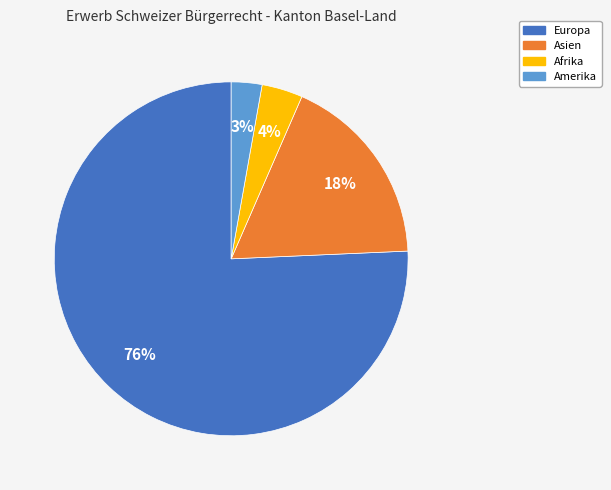

Does any single category account for the majority?

Yes